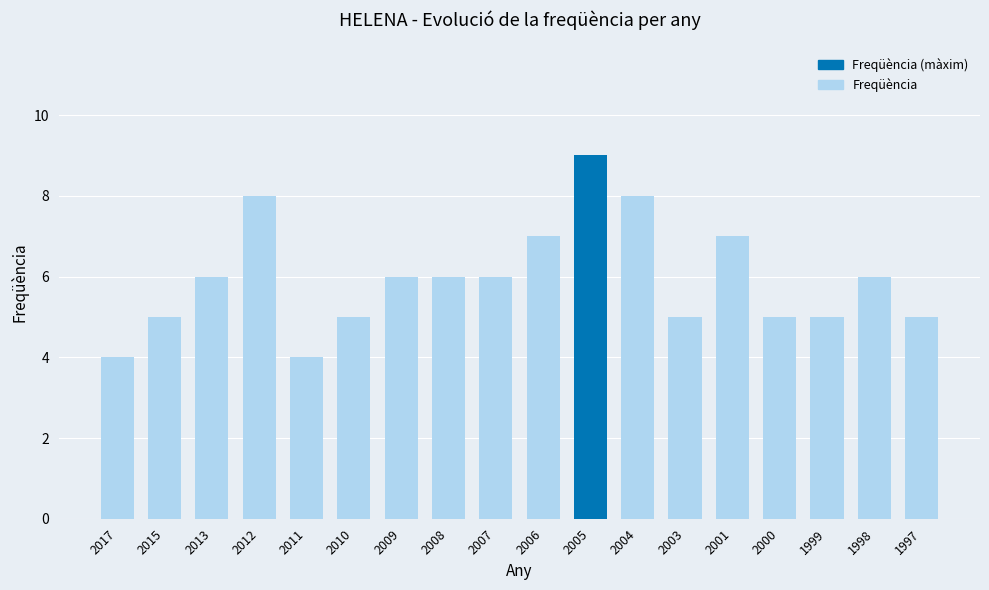

How many data points does each series have?

18